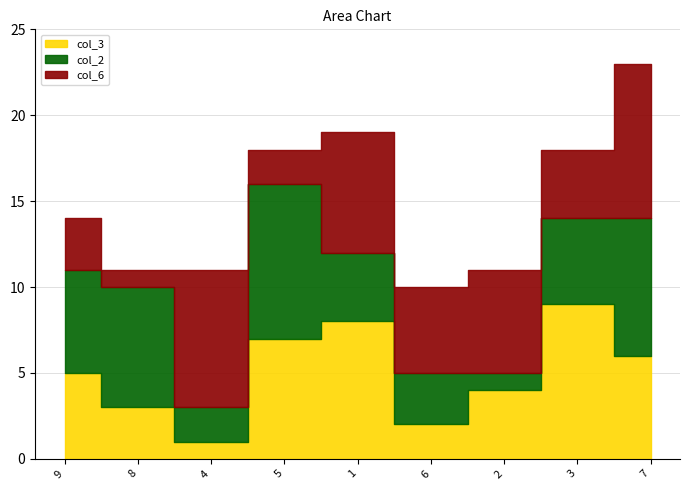

True or false: col_3 has more than 2 points higher than both neighbors.

False